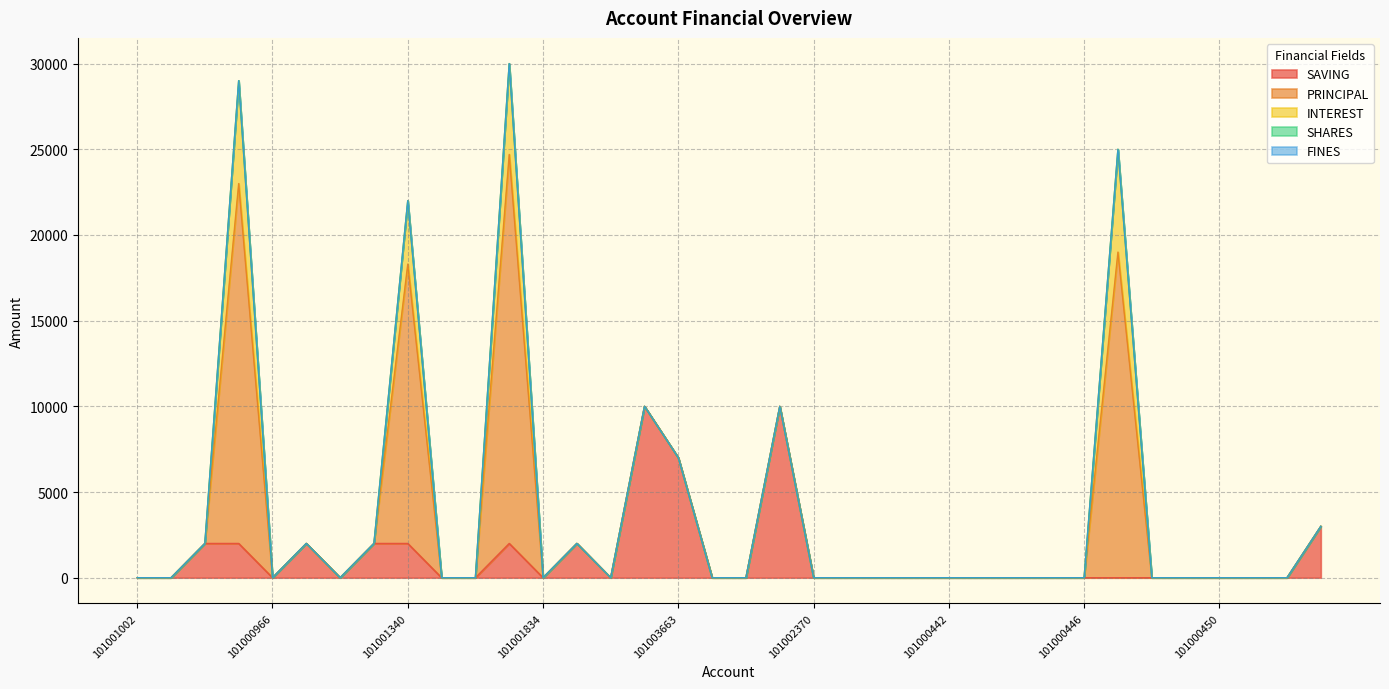

Count the number of data series in this chart.

5